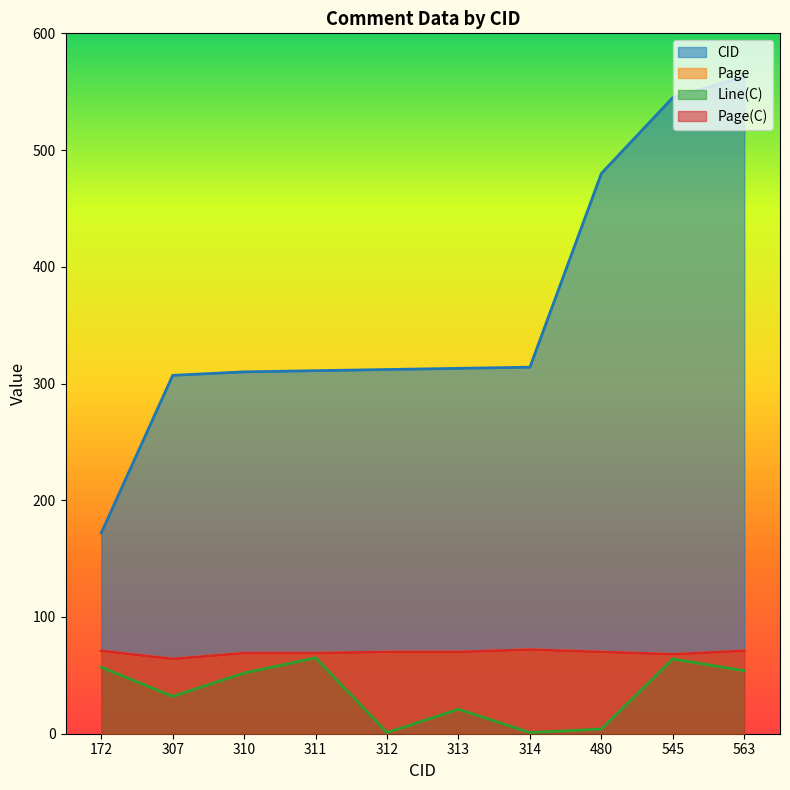

True or false: Page and Page(C) intersect in this chart.

False